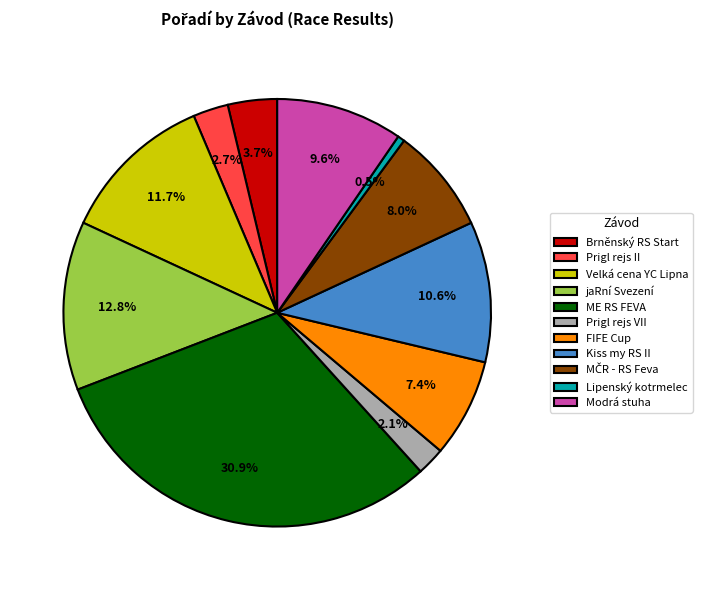

Which has a higher value, Lipenský kotrmelec or ME RS FEVA?

ME RS FEVA